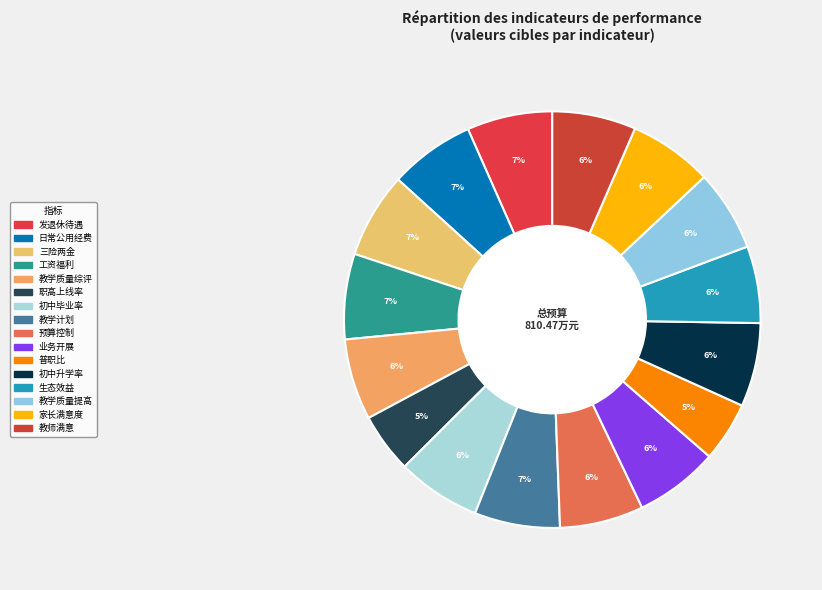

To the nearest percent, what is the average slice percentage?

6%